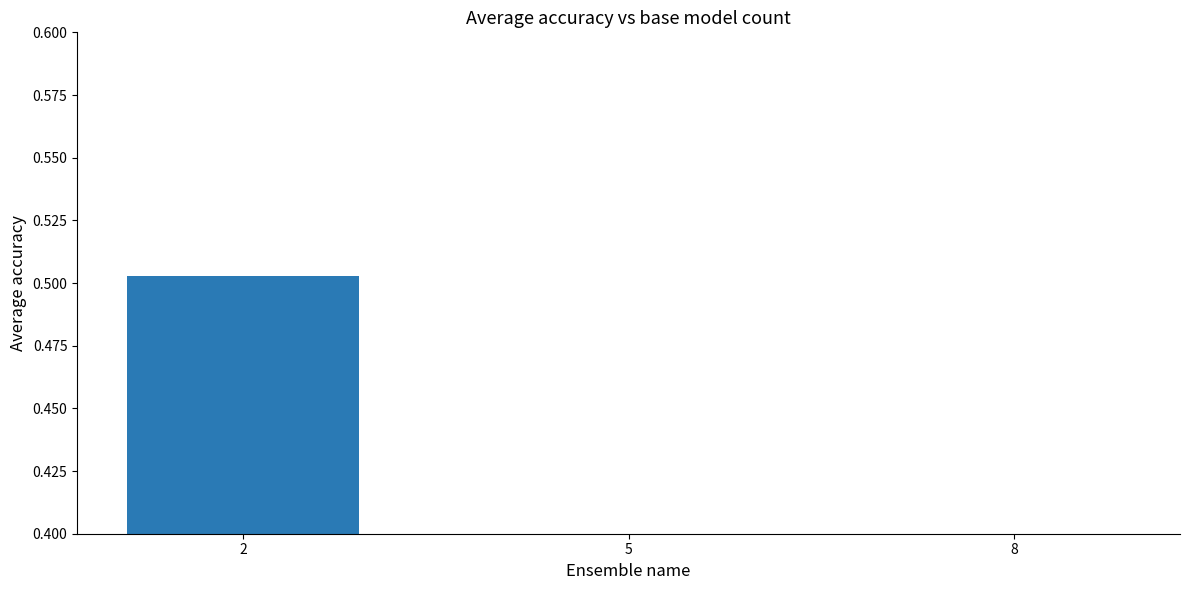

List the labels in order of value, largest first.

2, 5, 8